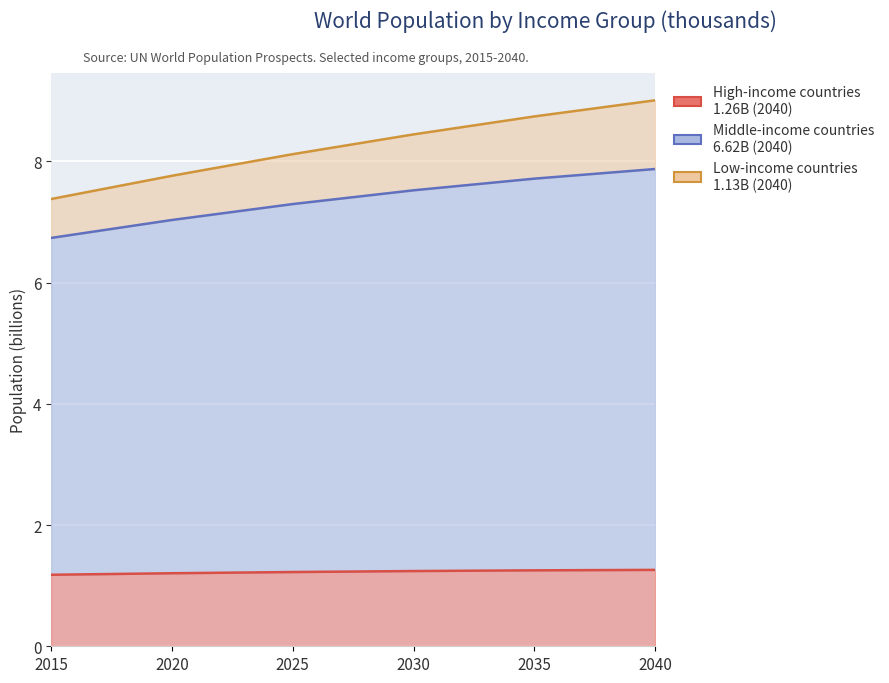

At which category is the sum across all series the highest?

2040